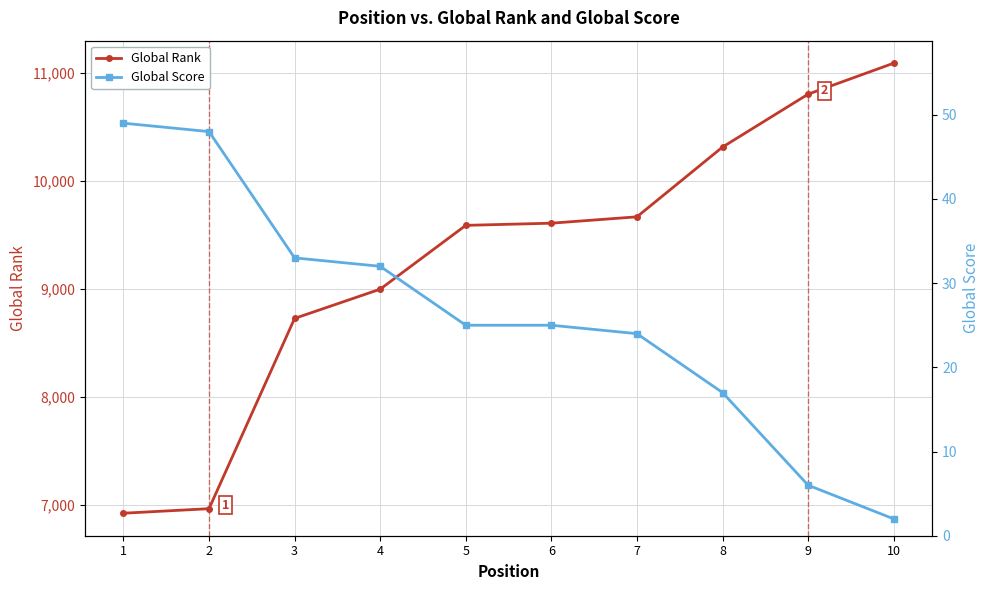

The value of Global Rank at 6 is 9606. True or false?

True